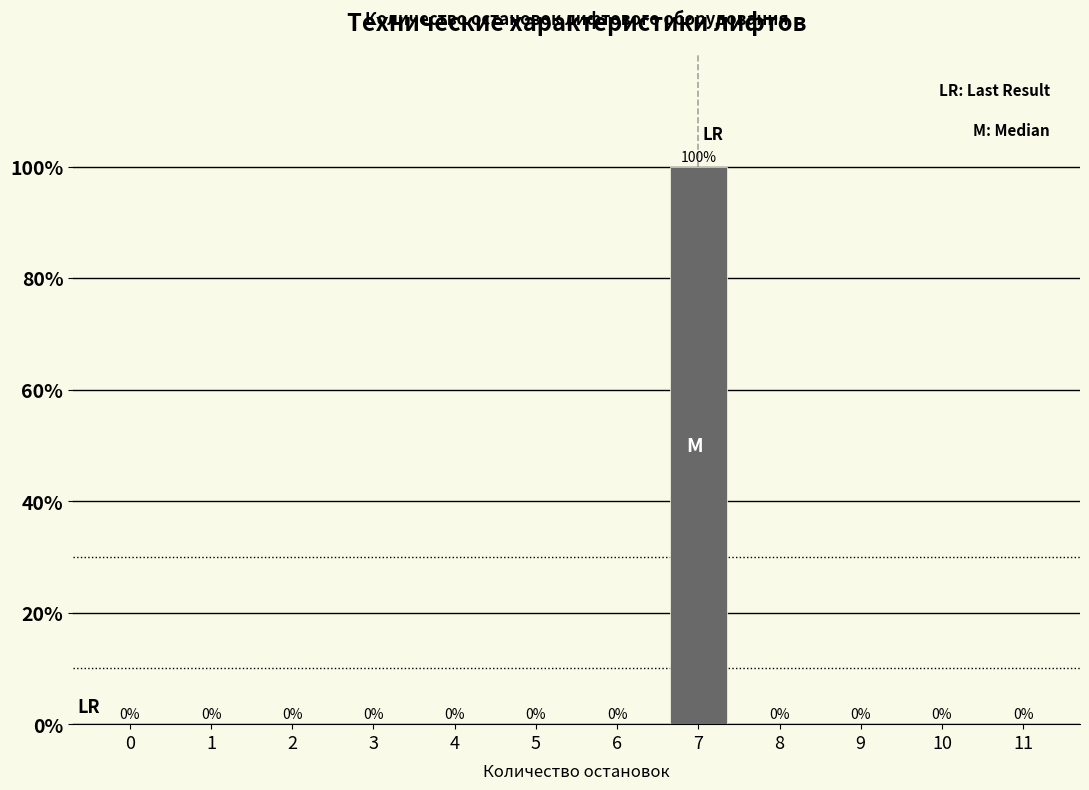

Reading left to right, list all the values displayed in this chart.

0=0	1=0	2=0	3=0	4=0	5=0	6=0	7=100	8=0	9=0	10=0	11=0